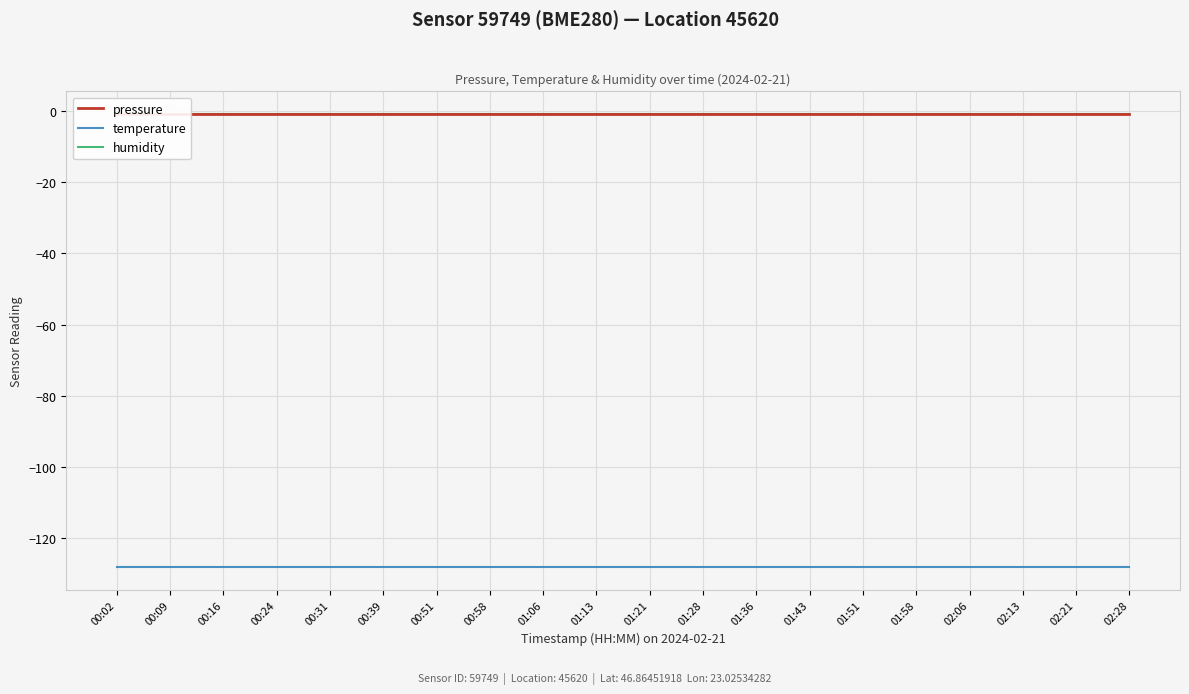

Rank the series at 01:58 from lowest to highest value.

temperature, pressure, humidity